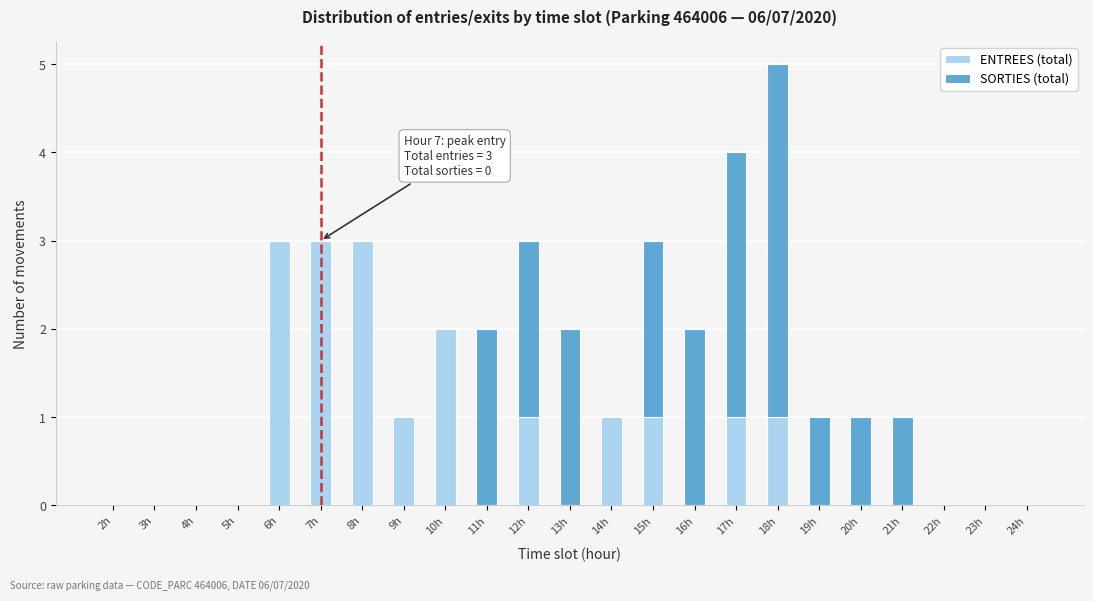

What is the sum of the ENTREES (total) values at 7h and 5h?

3